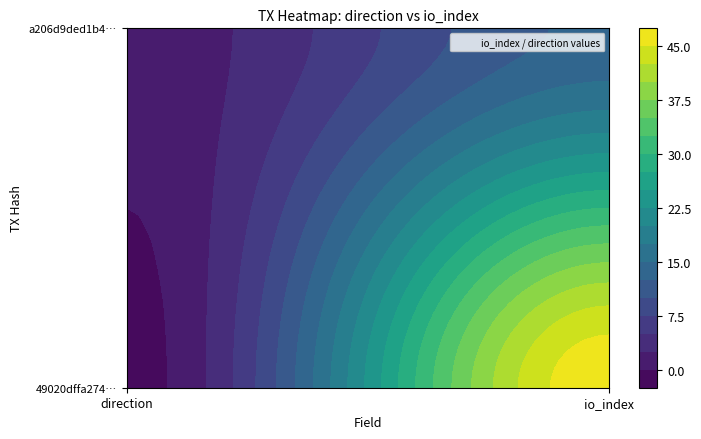

Count the number of categories in the chart.

2